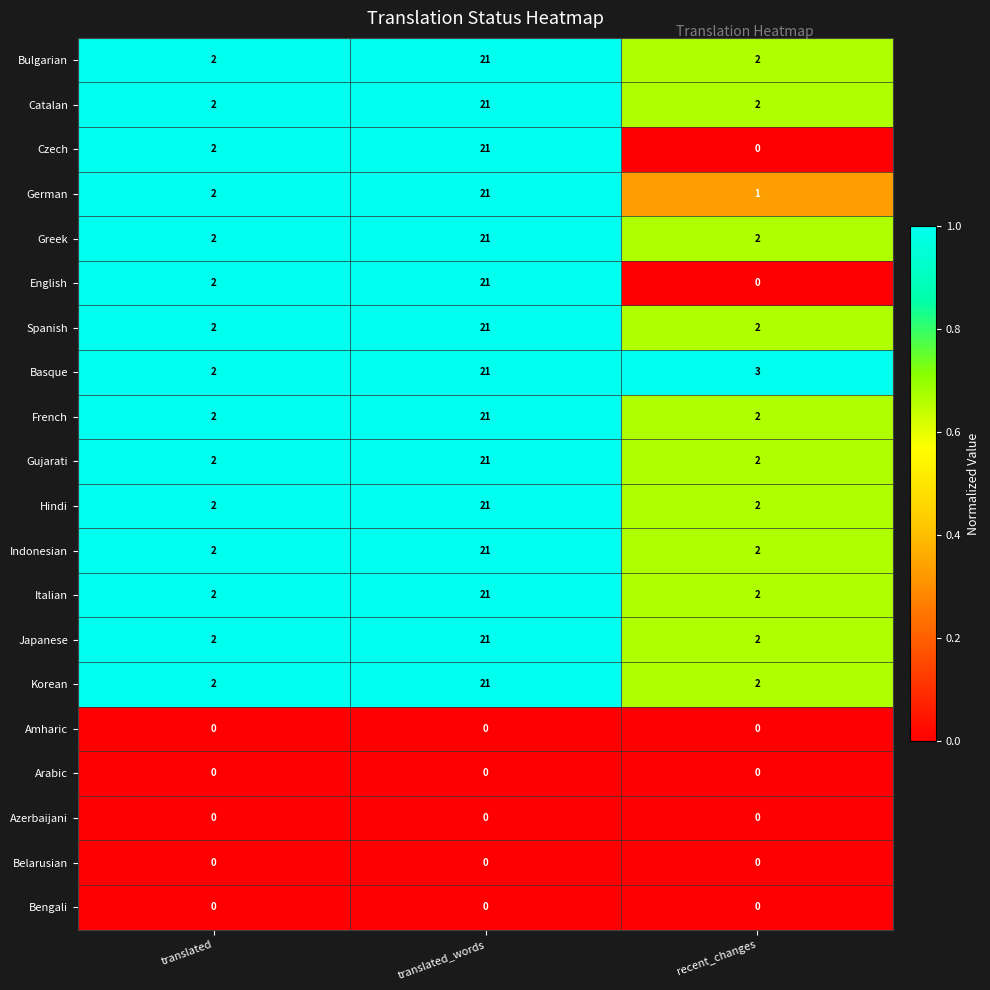

Is it true that Korean equals 2 at recent_changes?

True